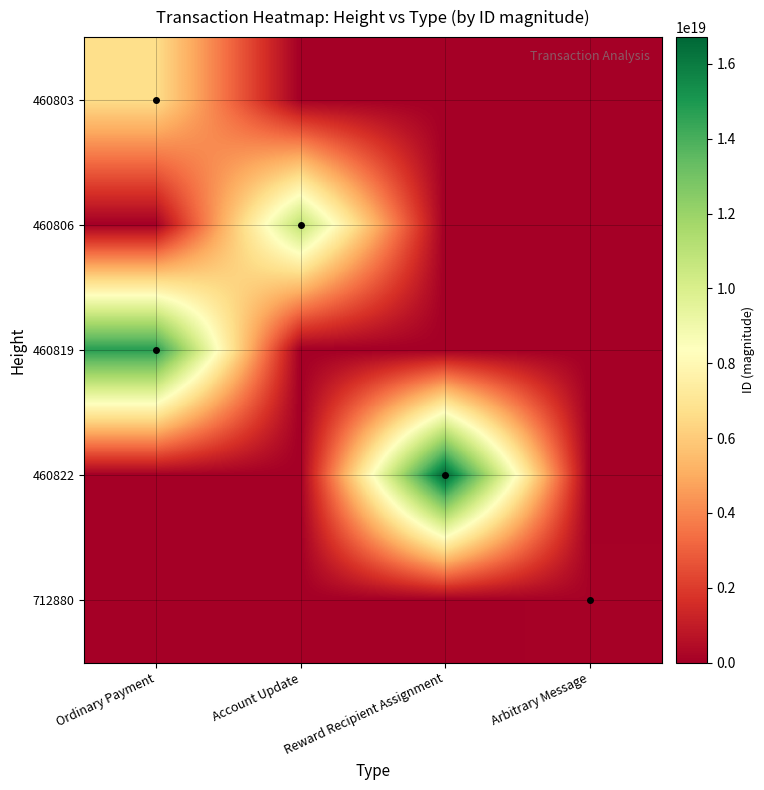

At which category does the chart reach its minimum across all series?

Account Update